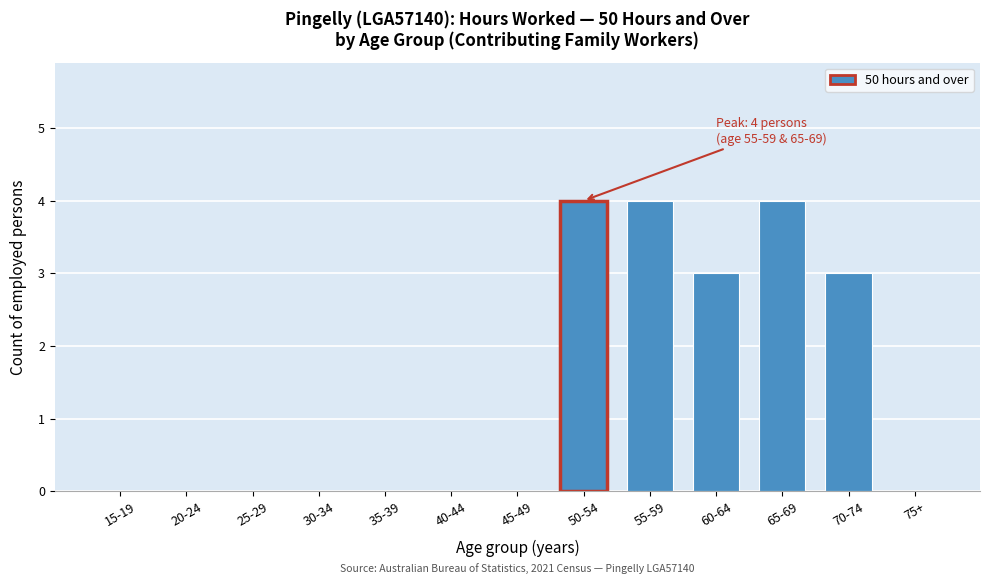

Reading left to right, extract all data points from this chart.

15-19=0	20-24=0	25-29=0	30-34=0	35-39=0	40-44=0	45-49=0	50-54=4	55-59=4	60-64=3	65-69=4	70-74=3	75+=0